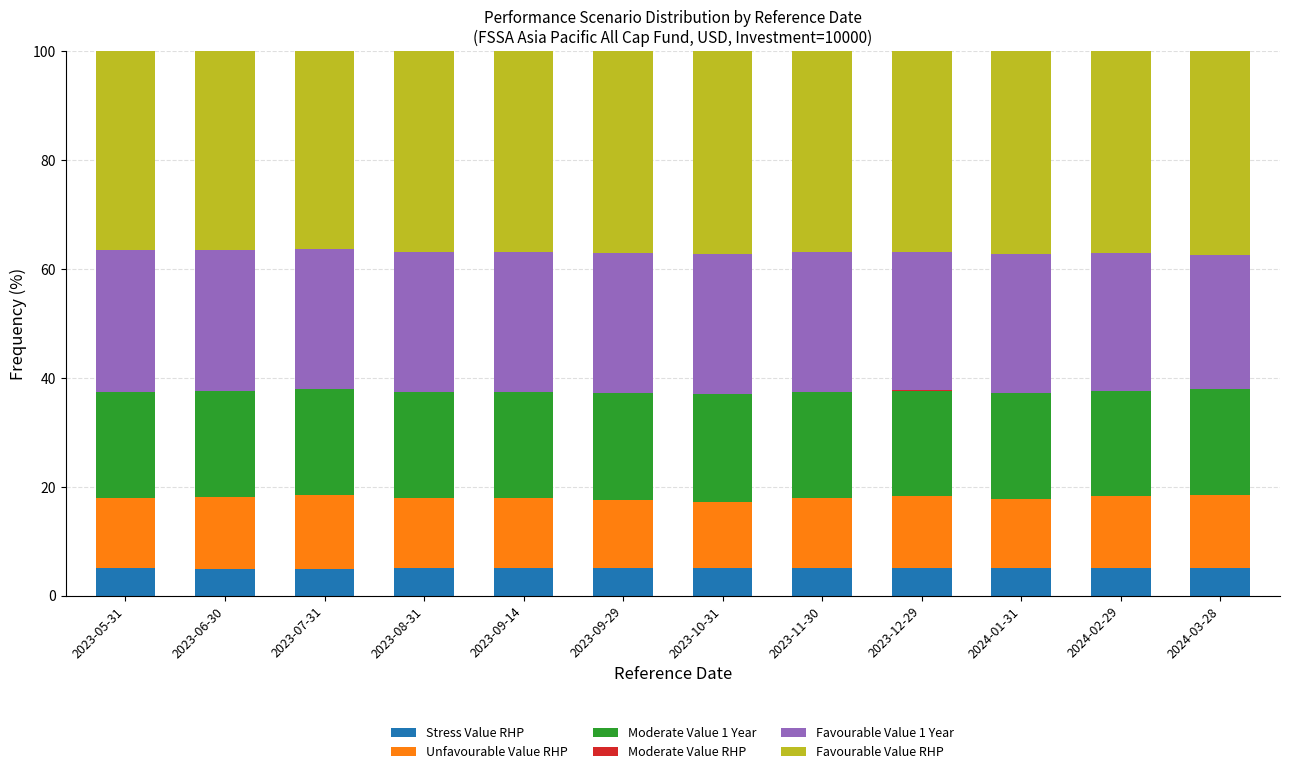

Is it true that Stress Value RHP equals 8.7 at 2023-06-30?

False